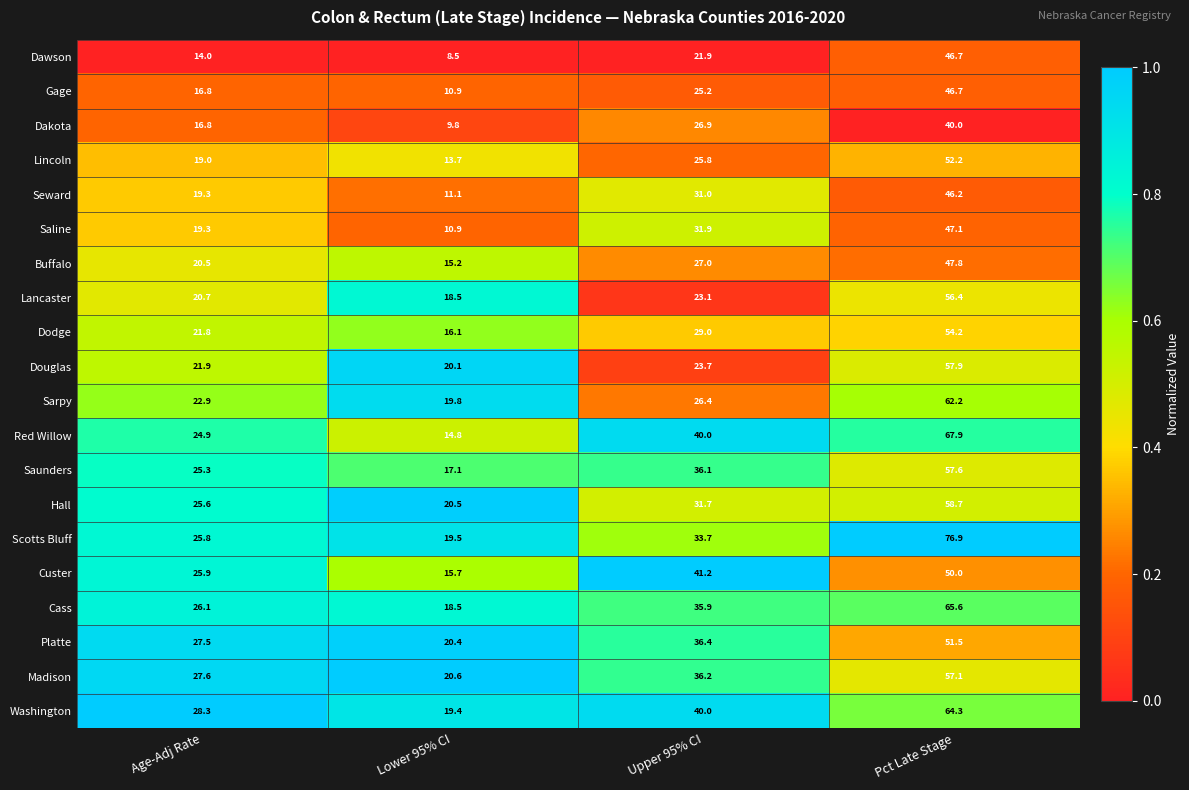

The Custer series shows 27.2 at Lower 95% CI. True or false?

False